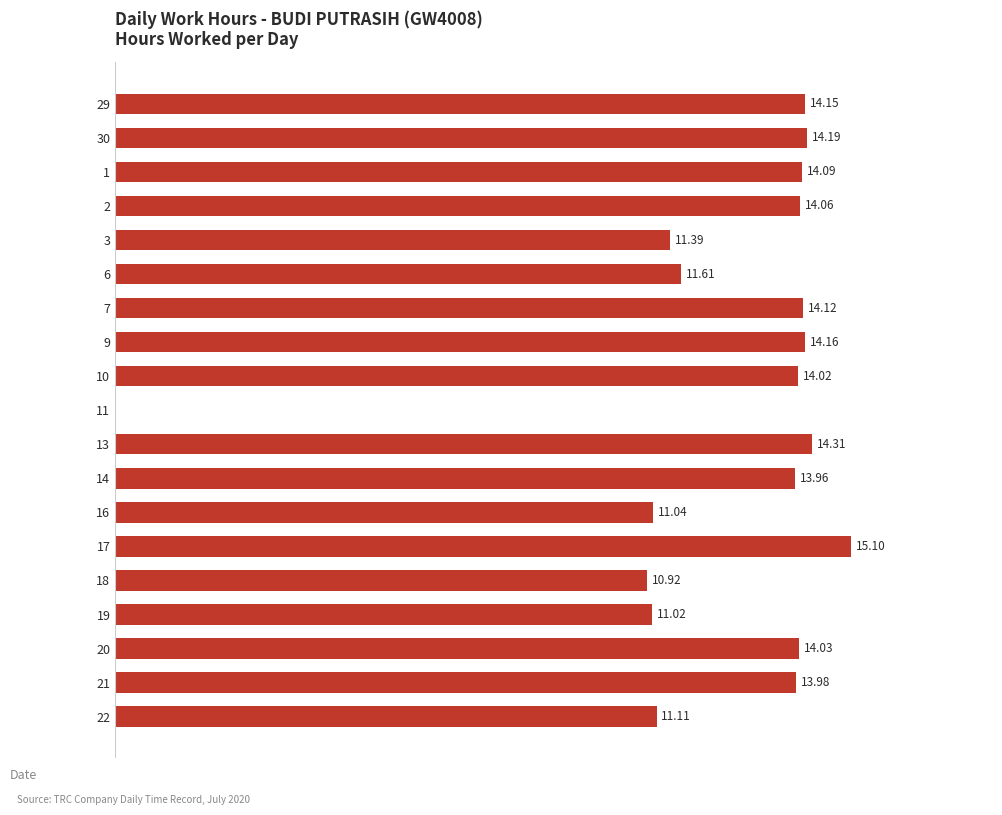

Are the bars horizontal?

Yes